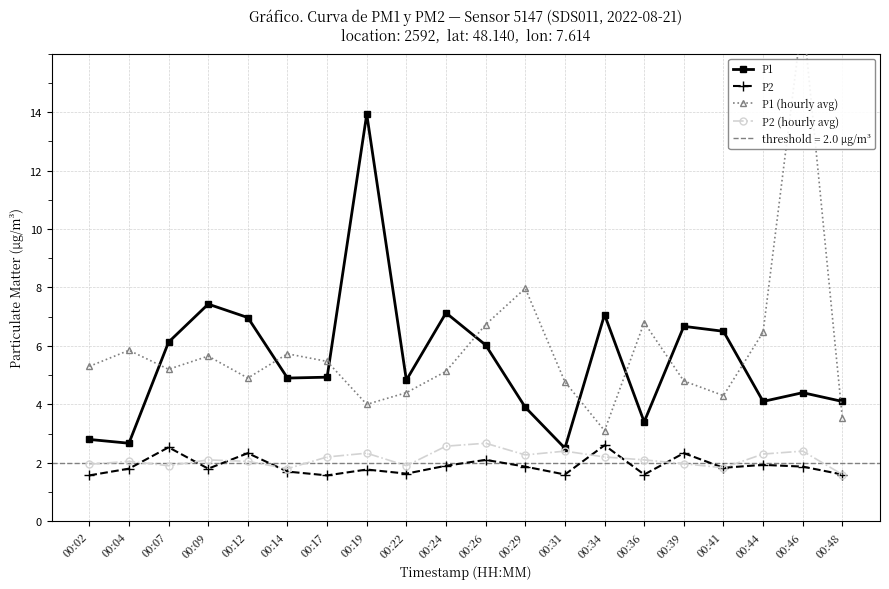

The P2 (hourly avg) series shows 2.7 at 00:26. True or false?

True